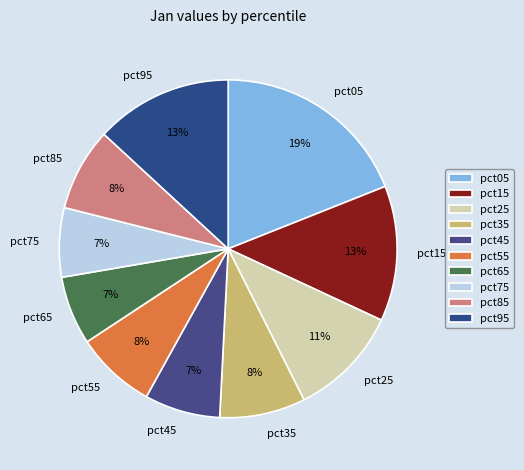

Which has a higher value, pct25 or pct75?

pct25